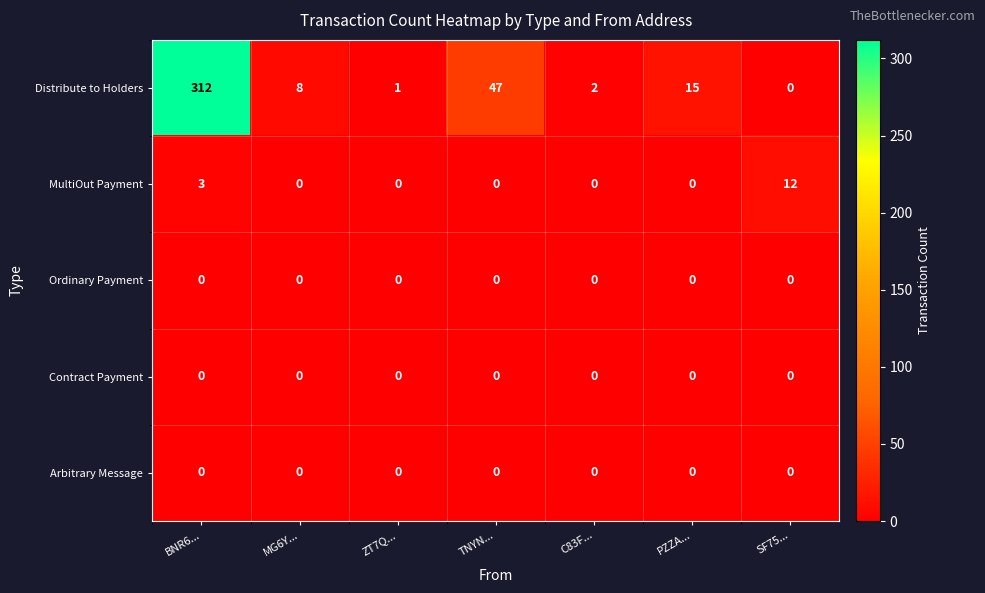

Which series has the largest total across all categories?

Distribute to Holders